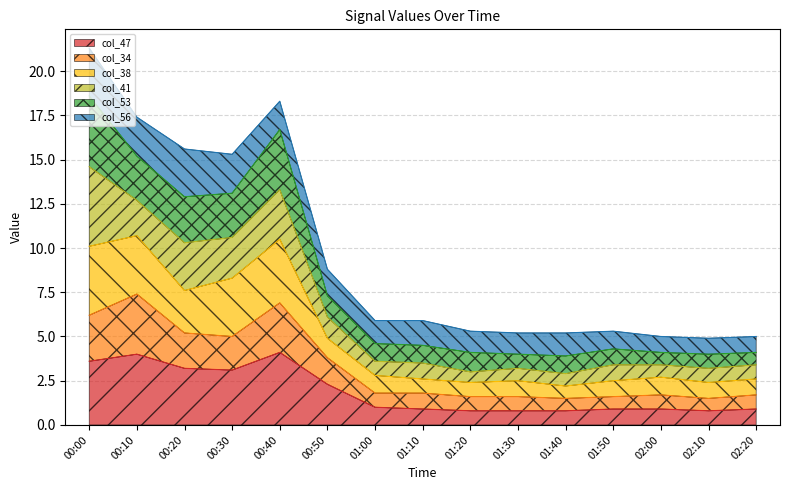

What are all the series names shown in the legend?

col_47, col_34, col_38, col_41, col_53, col_56